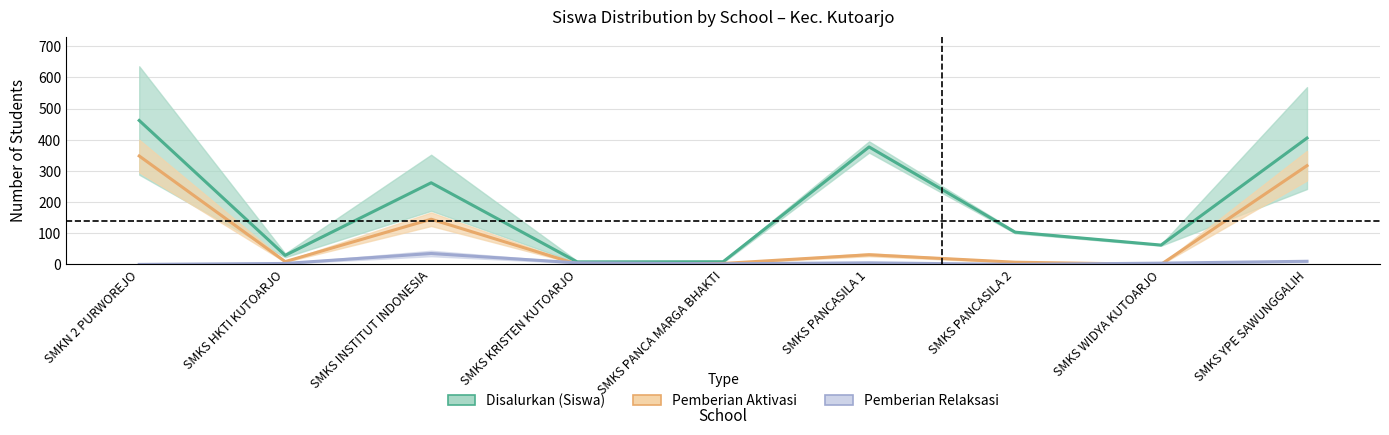

Reading left to right, extract all data points from this chart.

Disalurkan (Siswa): SMKN 2 PURWOREJO=462.0	SMKS HKTI KUTOARJO=29.0	SMKS INSTITUT INDONESIA=262.0	SMKS KRISTEN KUTOARJO=8.0	SMKS PANCA MARGA BHAKTI=8.5	SMKS PANCASILA 1=377.0	SMKS PANCASILA 2=103.5	SMKS WIDYA KUTOARJO=62.0	SMKS YPE SAWUNGGALIH=405.5
Pemberian Aktivasi: SMKN 2 PURWOREJO=348.0	SMKS HKTI KUTOARJO=9.0	SMKS INSTITUT INDONESIA=145.0	SMKS KRISTEN KUTOARJO=1.0	SMKS PANCA MARGA BHAKTI=3.0	SMKS PANCASILA 1=31.0	SMKS PANCASILA 2=7.0	SMKS WIDYA KUTOARJO=0.0	SMKS YPE SAWUNGGALIH=317.0
Pemberian Relaksasi: SMKN 2 PURWOREJO=0.0	SMKS HKTI KUTOARJO=3.0	SMKS INSTITUT INDONESIA=35.0	SMKS KRISTEN KUTOARJO=5.0	SMKS PANCA MARGA BHAKTI=2.0	SMKS PANCASILA 1=5.0	SMKS PANCASILA 2=0.0	SMKS WIDYA KUTOARJO=4.0	SMKS YPE SAWUNGGALIH=10.0